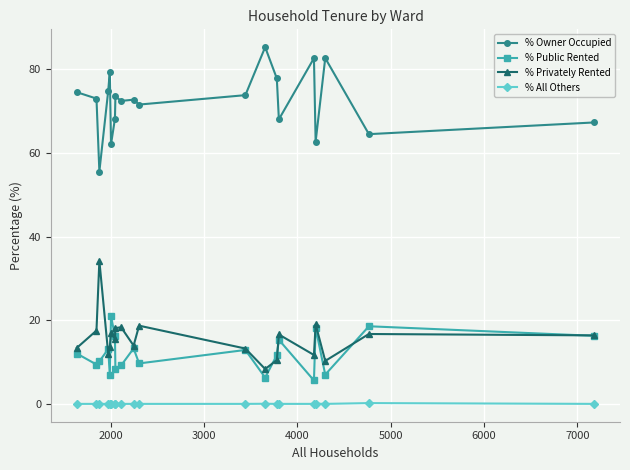

At how many categories does at least one series exceed 48?

20